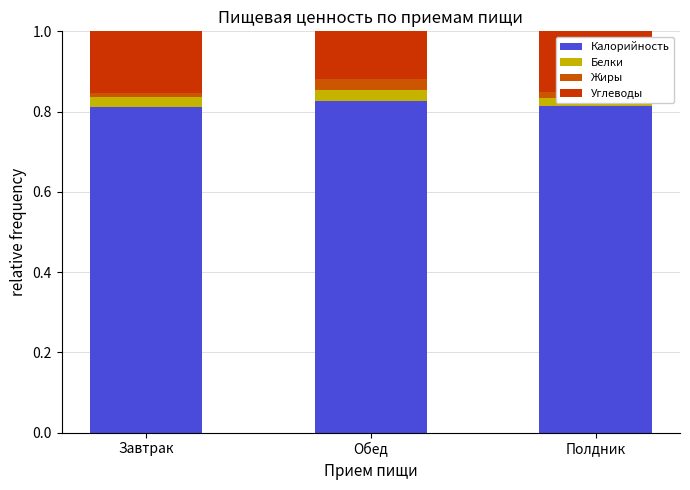

How many categories are shown in the chart?

3